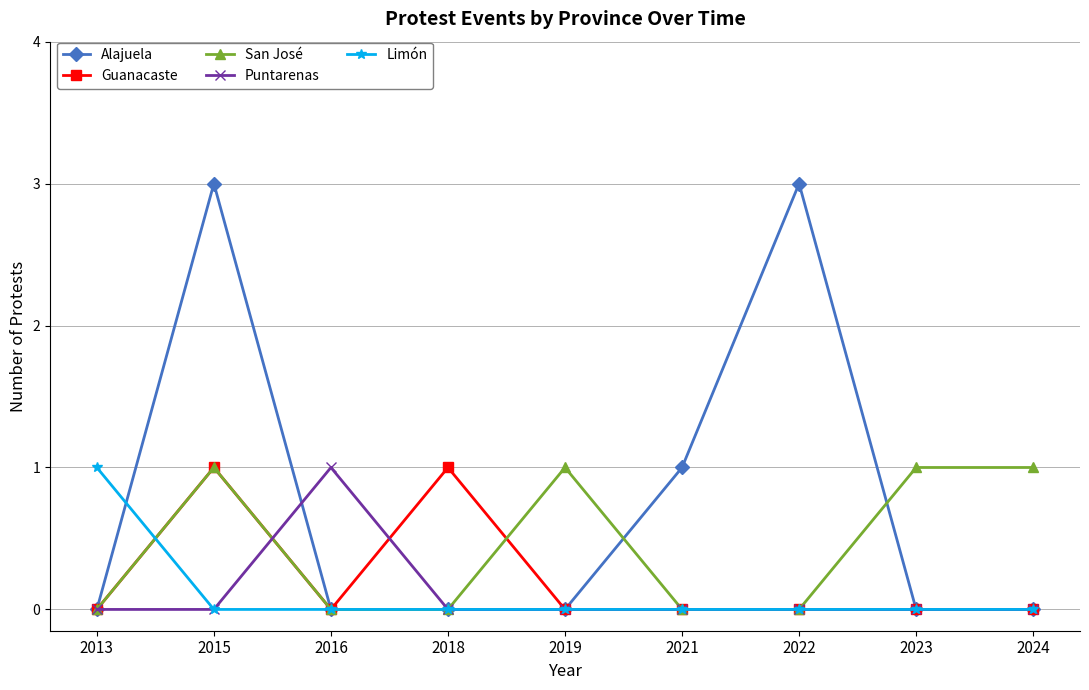

Count the number of categories in the chart.

9